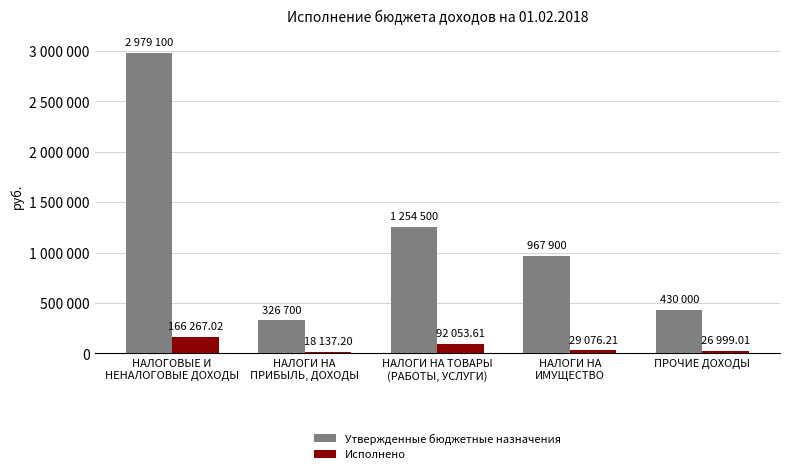

At which category is the sum across all series the highest?

НАЛОГОВЫЕ И
НЕНАЛОГОВЫЕ ДОХОДЫ